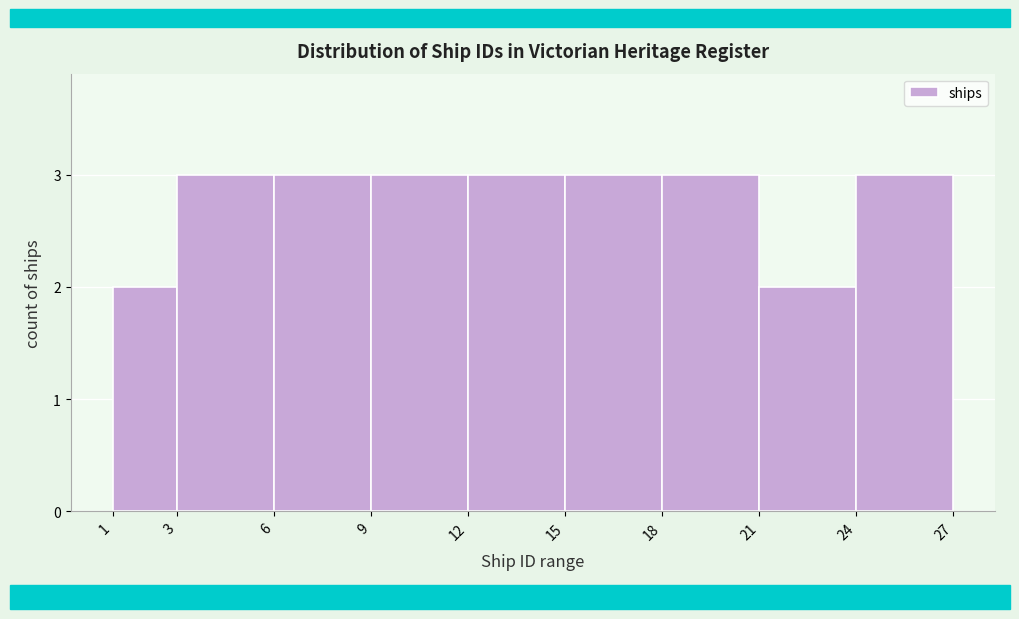

Reading left to right, list every bar in this chart as the range it spans on the x-axis followed by its height. The values are not printed on the chart, so give them approximately, as read against the axis.

1 to 3: 2
3 to 6: 3
6 to 9: 3
9 to 12: 3
12 to 15: 3
15 to 18: 3
18 to 21: 3
21 to 24: 2
24 to 27: 3